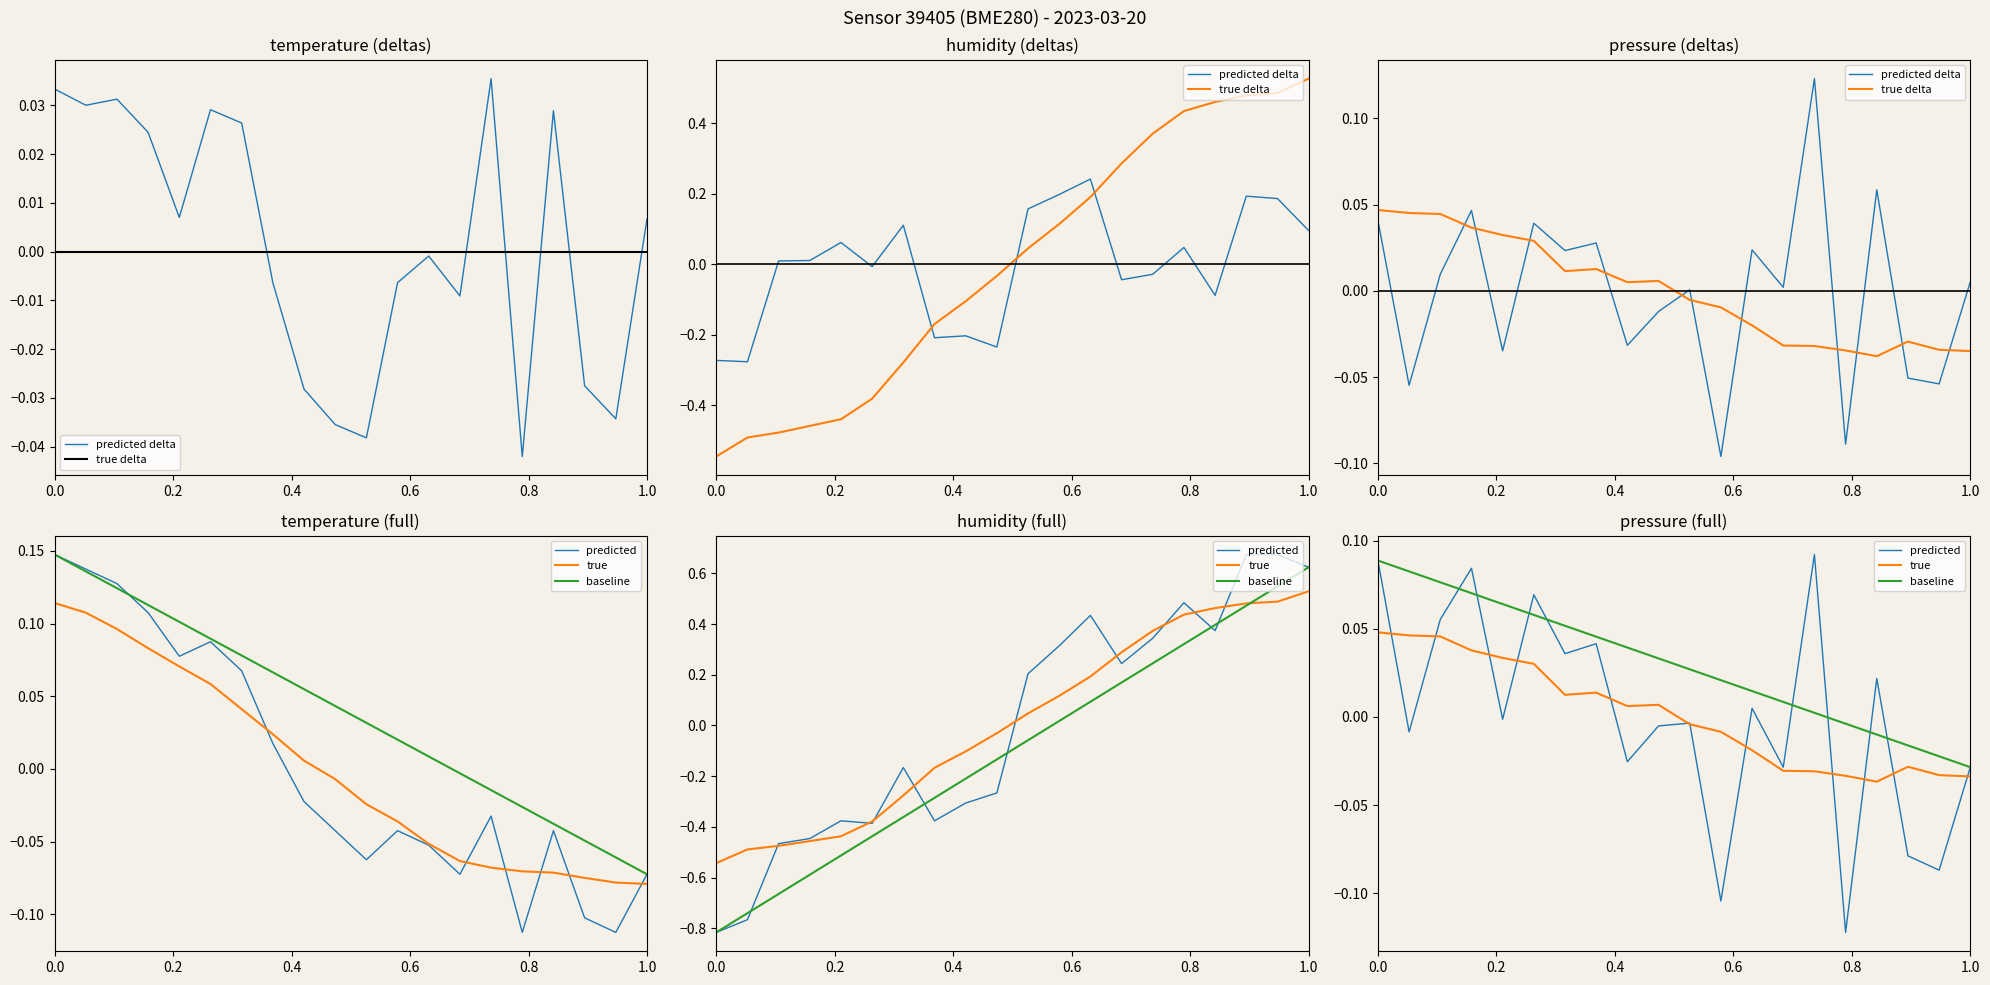

How many values in true delta are above zero?

10